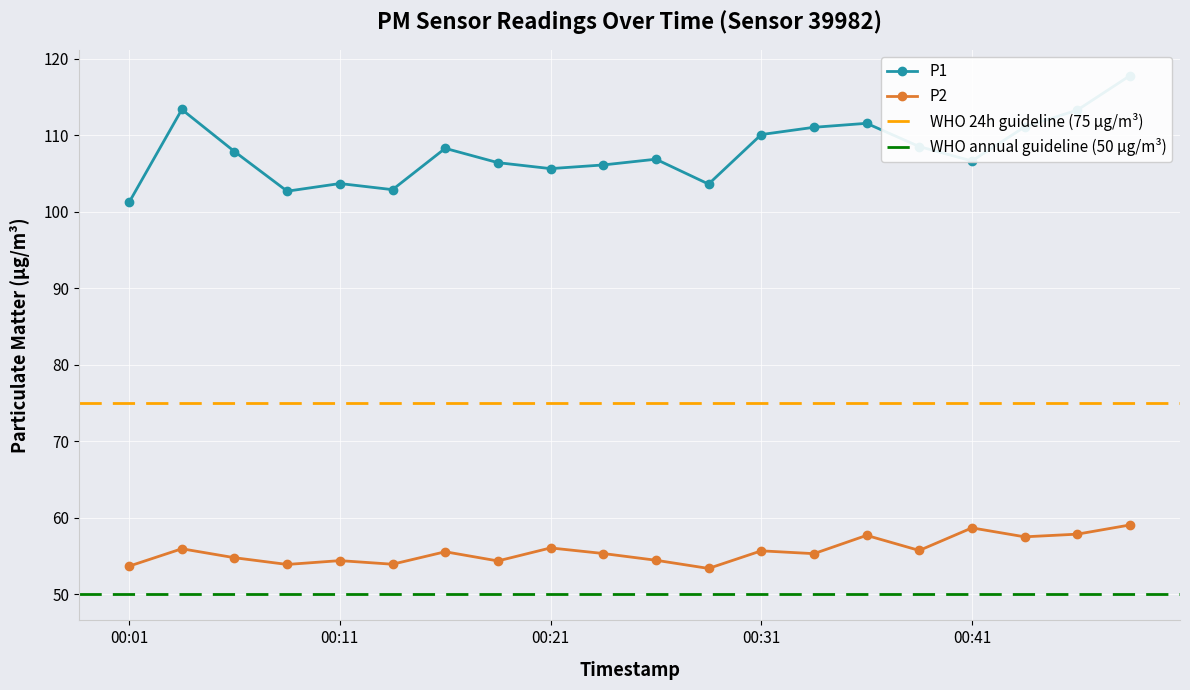

At which label is P2 closest to 56?

00:03